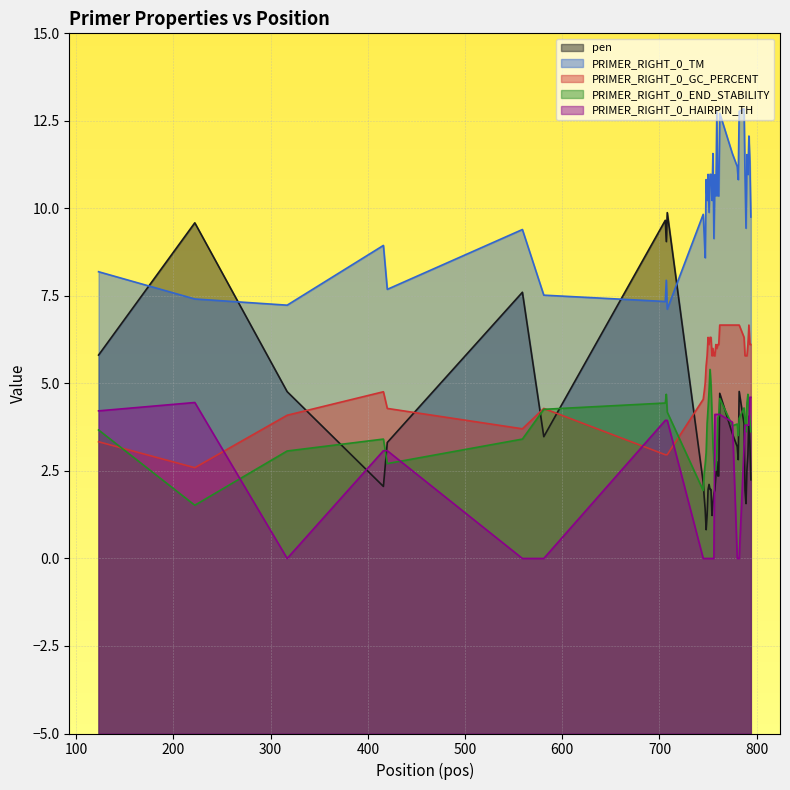

Which series has the widest spread of values?

pen